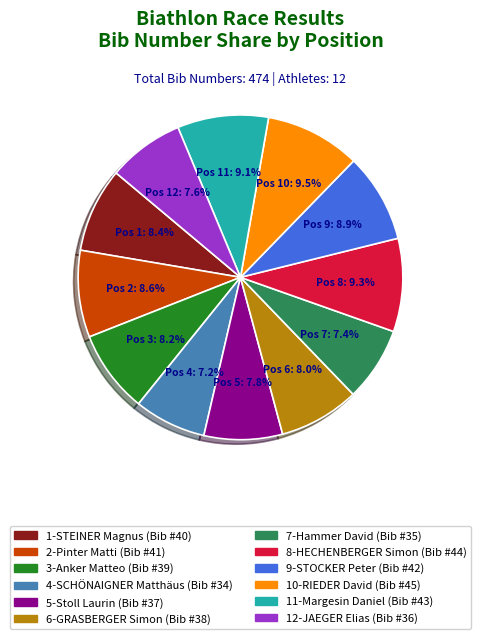

Which has a higher value, 7-Hammer David or 3-Anker Matteo?

3-Anker Matteo